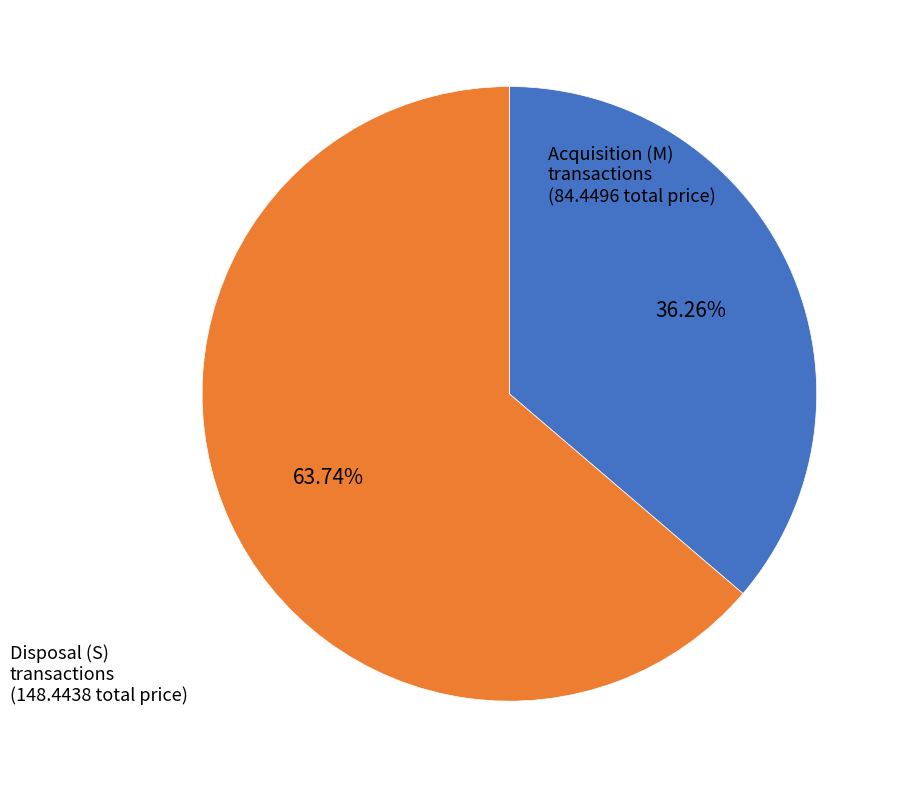

Is there a majority slice in this chart?

Yes